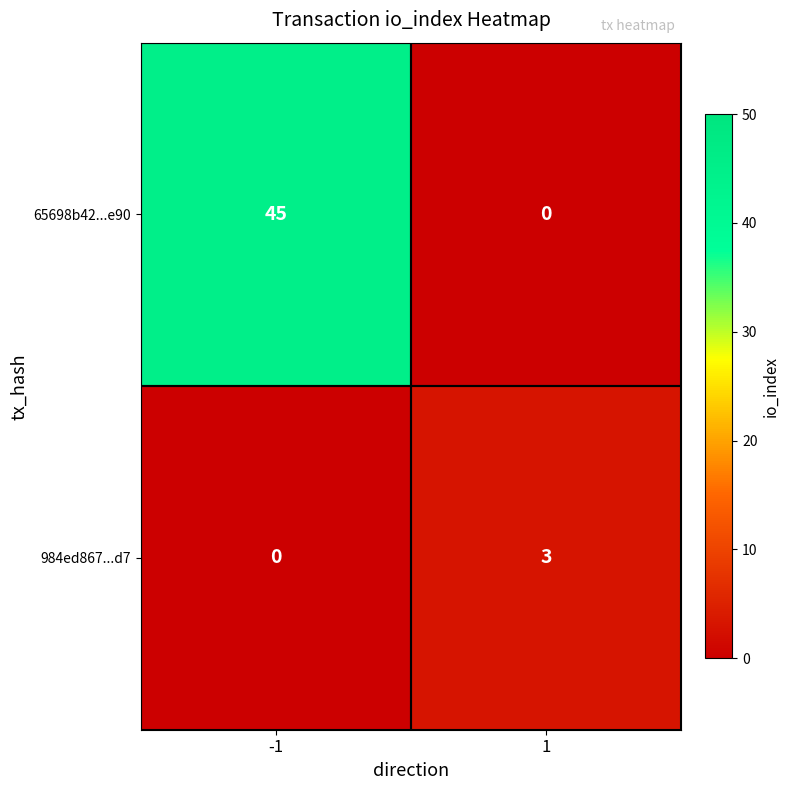

Rank the series by their maximum value, from lowest to highest.

984ed867...d7, 65698b42...e90